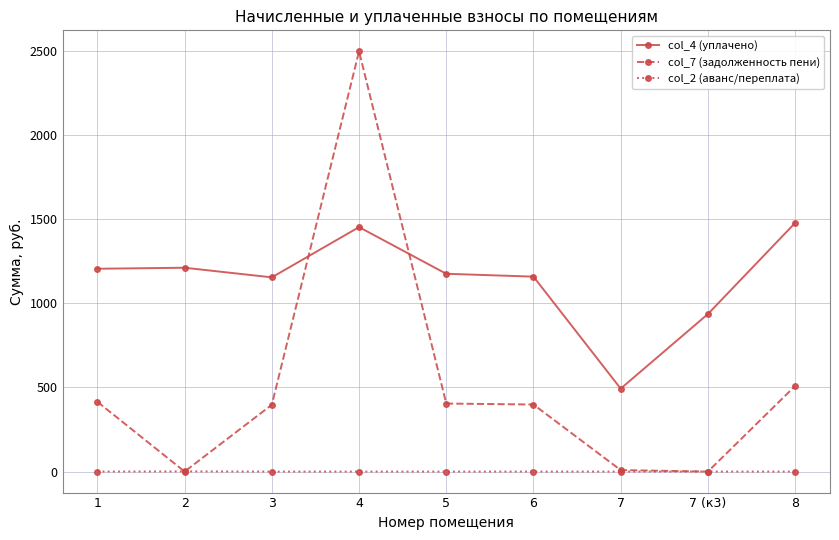

What is the value of the col_4 (уплачено) point at the 6th from the left?

1158.8